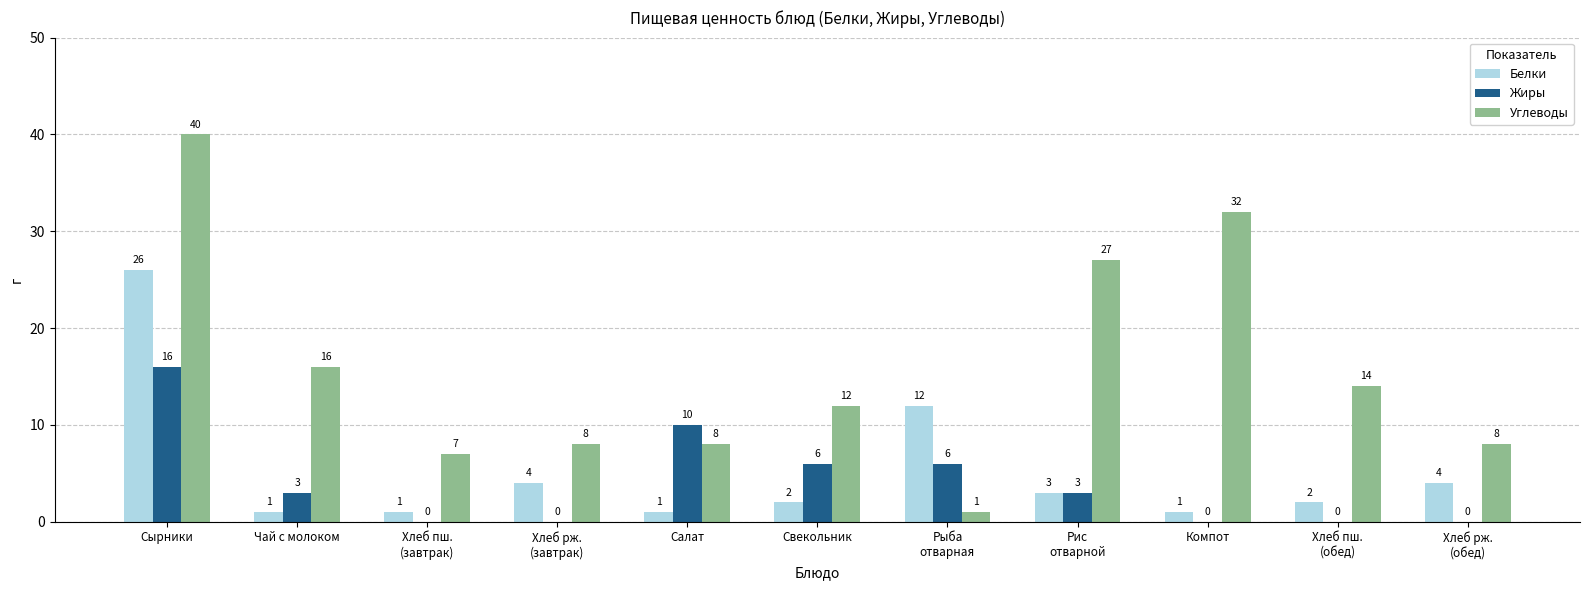

What is the difference between the Углеводы values at Рис
отварной and Хлеб рж.
(обед)?

19